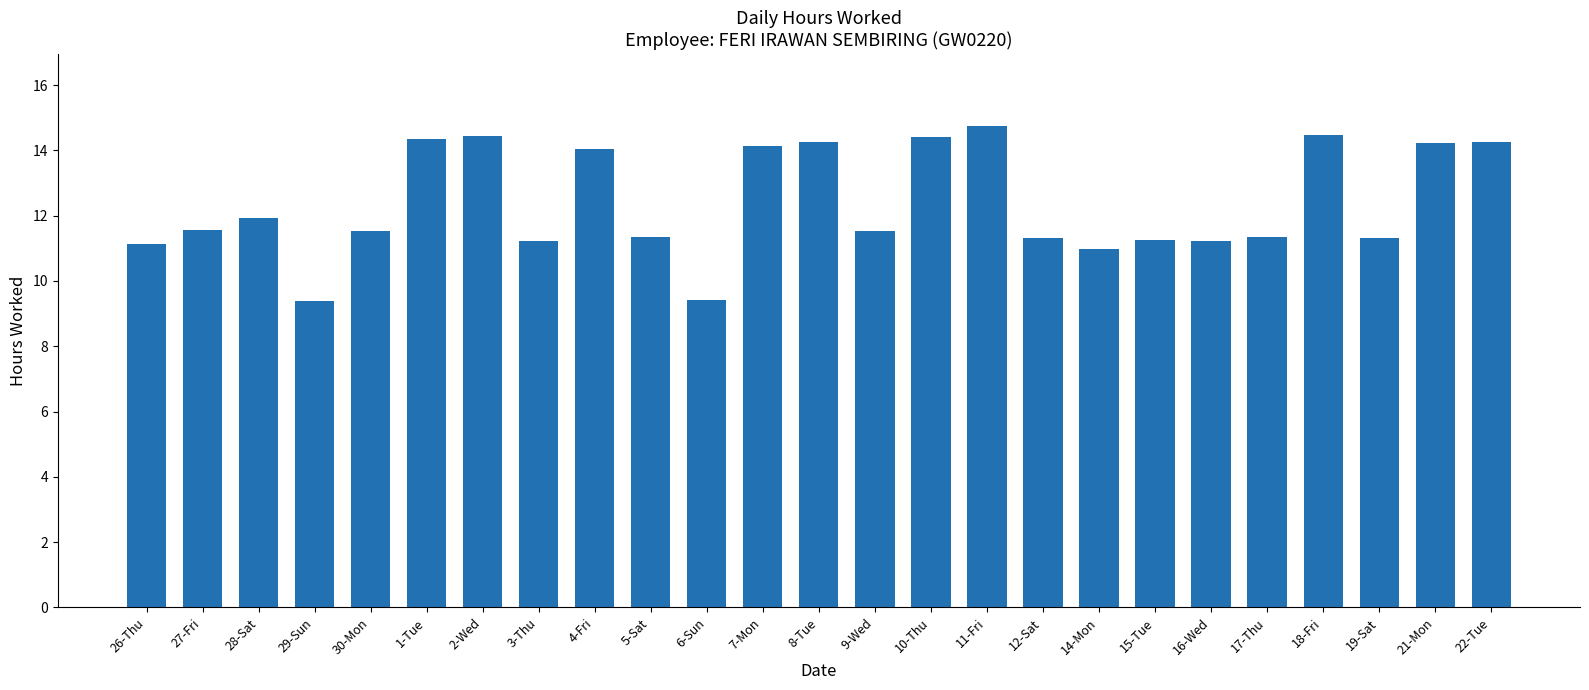

Between 28-Sat and 2-Wed, which is larger?

2-Wed